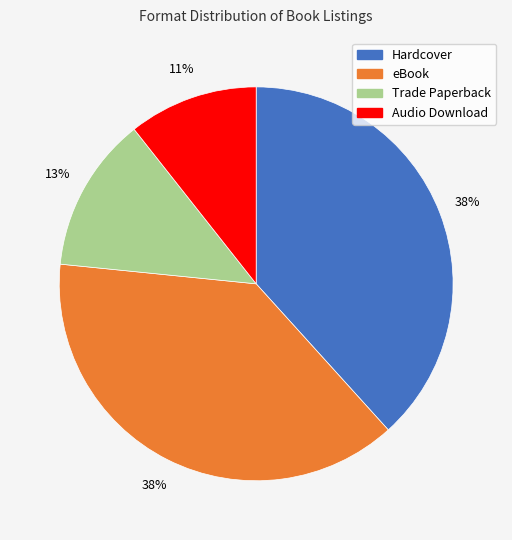

Which has a higher value, Audio Download or eBook?

eBook